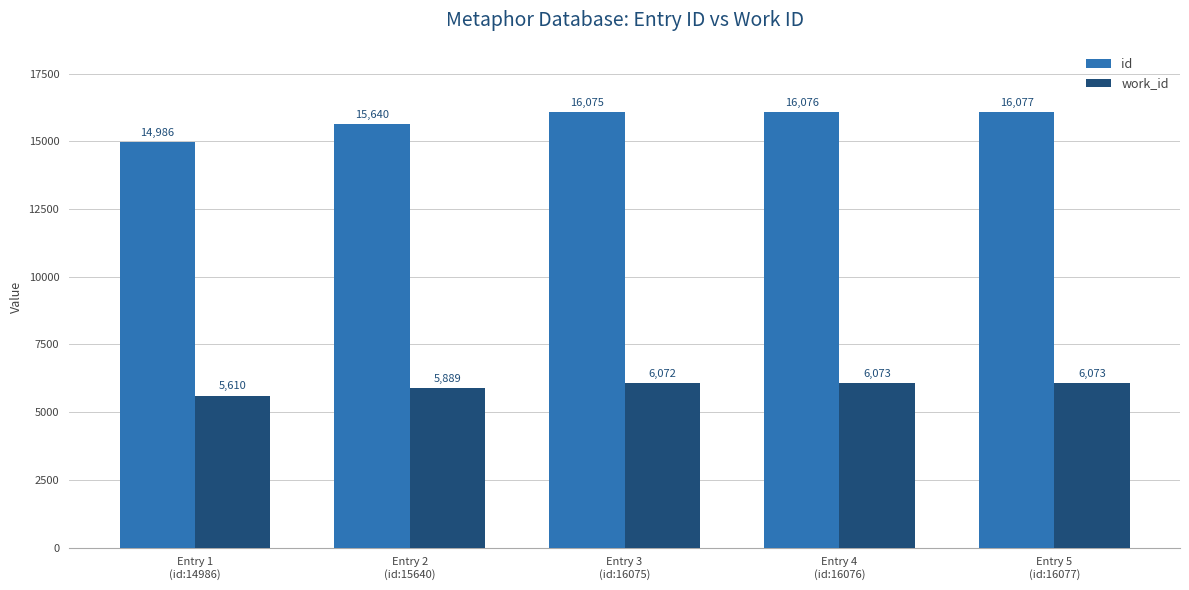

Reading left to right, list all the values displayed in this chart.

id: 14986	15640	16075	16076	16077
work_id: 5610	5889	6072	6073	6073